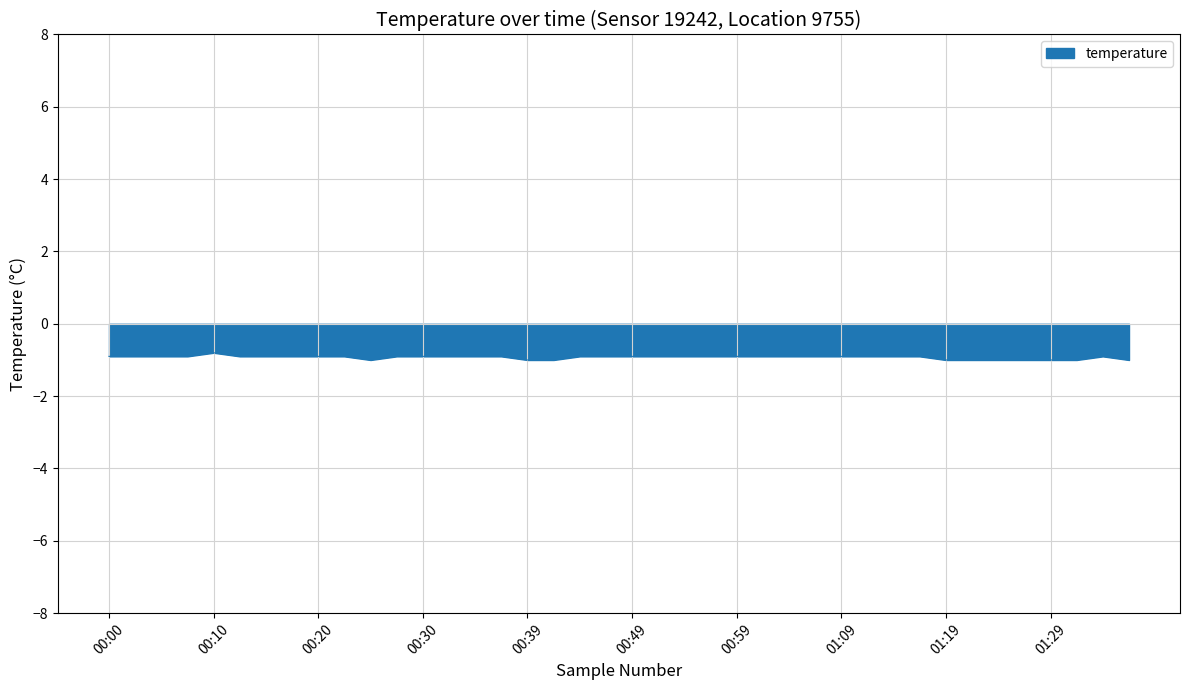

What is the smallest value displayed?

-1.0